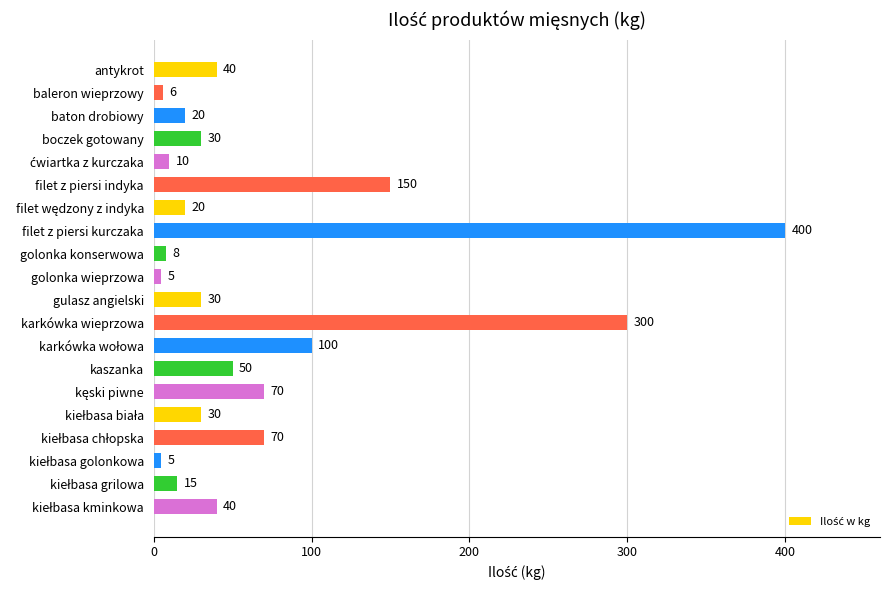

Reading top to bottom, what are all the values shown in this chart?

40	6	20	30	10	150	20	400	8	5	30	300	100	50	70	30	70	5	15	40